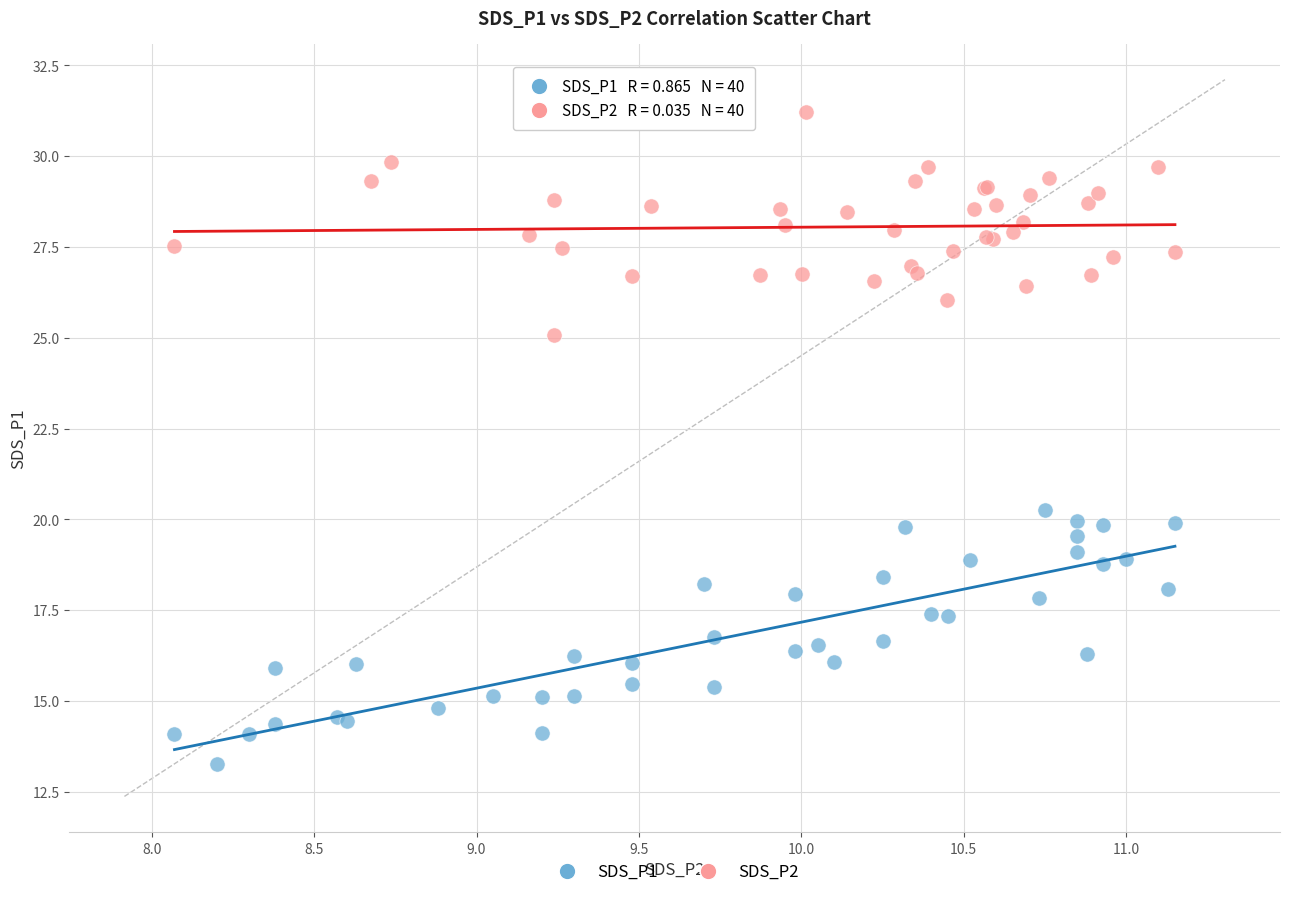

Which series reaches the minimum Y coordinate?

SDS_P1